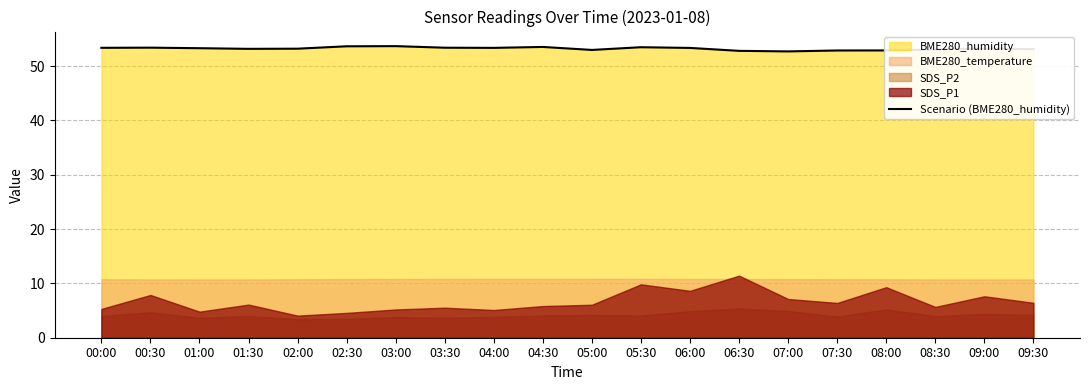

Approximately how many times larger is the value at 08:30 compared to 09:00?

1.0